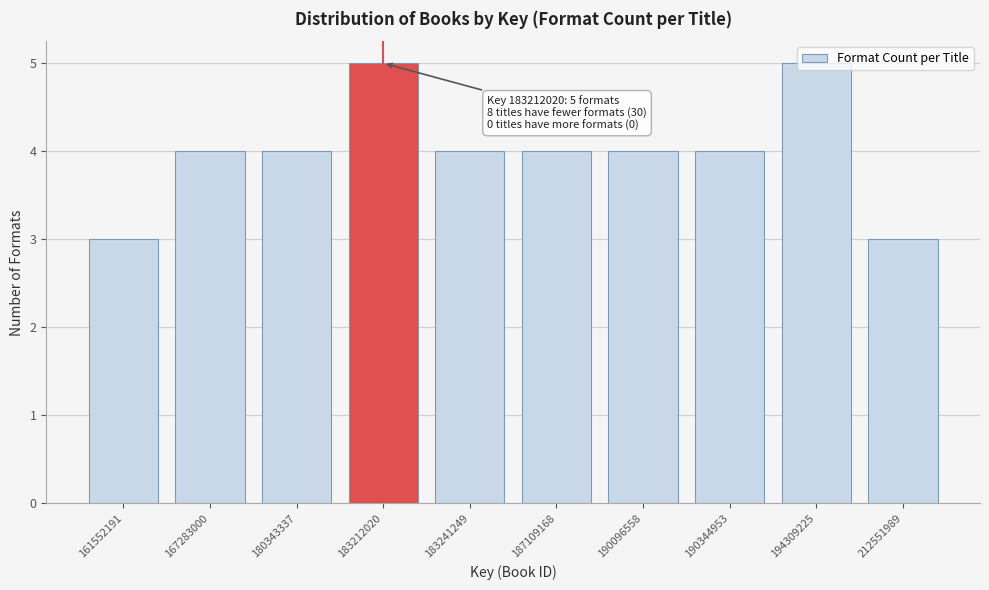

Between 212551989 and 183241249, which is larger?

183241249